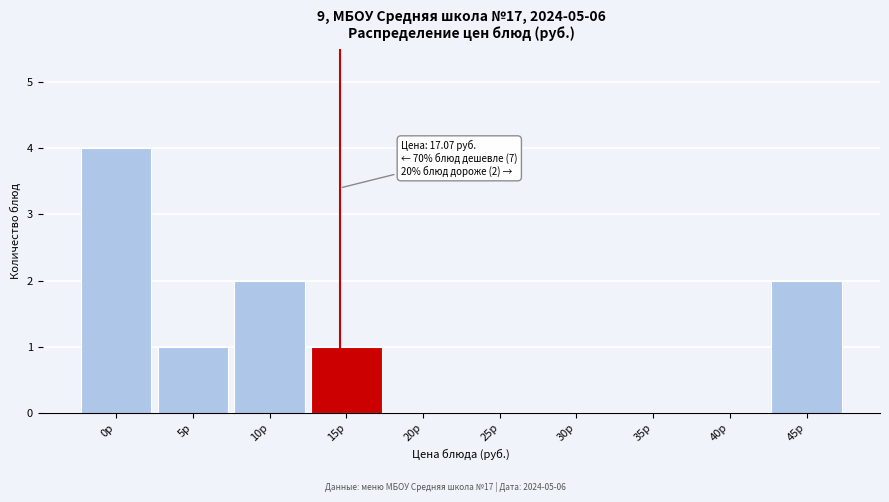

Reading left to right, list all the values displayed in this chart.

0р=4	5р=1	10р=2	15р=1	20р=0	25р=0	30р=0	35р=0	40р=0	45р=2